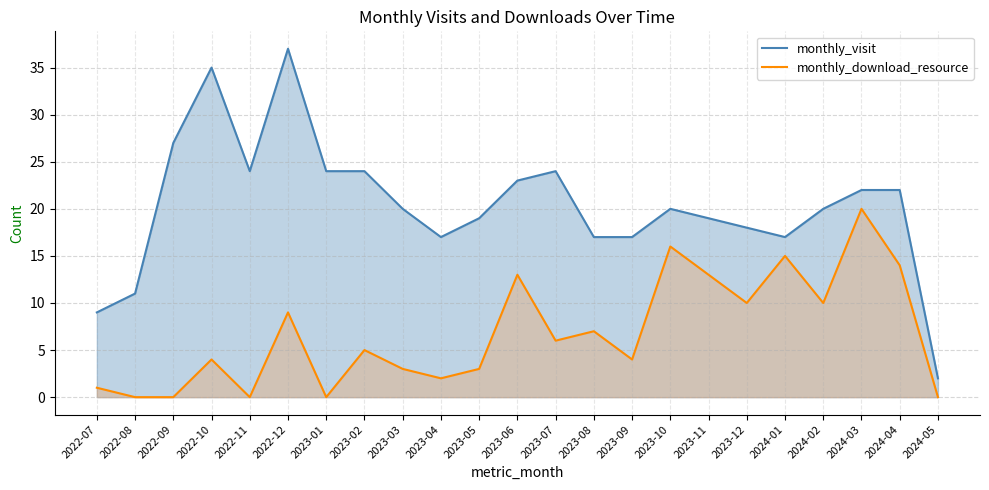

What is the sum of all monthly_download_resource values?

155